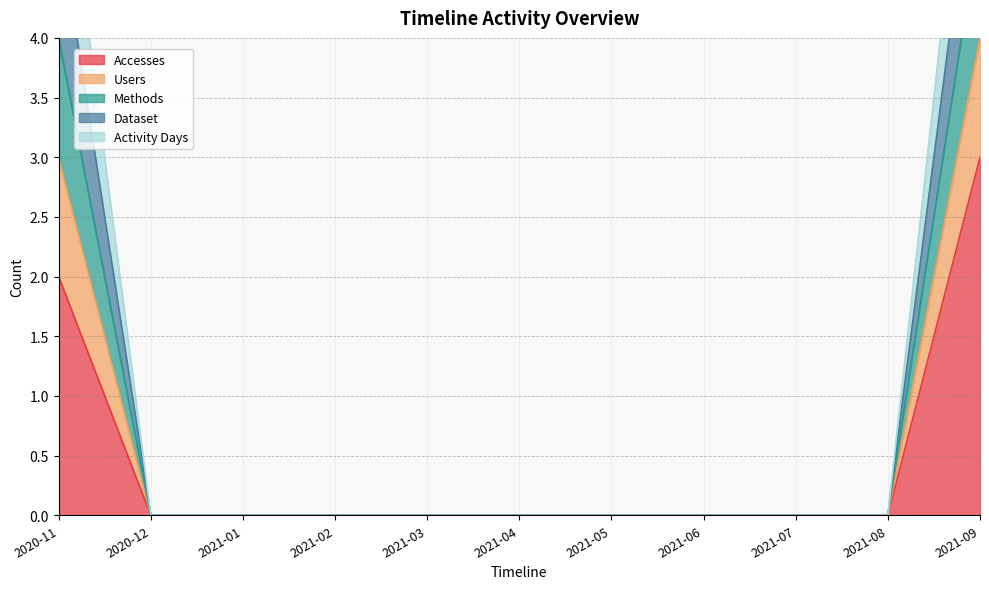

How many lines are shown in the chart?

5